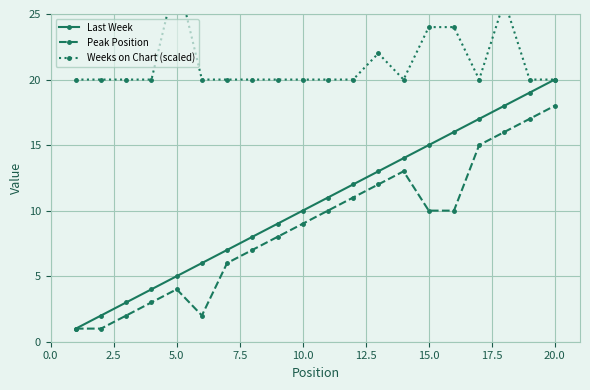

Count the number of data series in this chart.

3